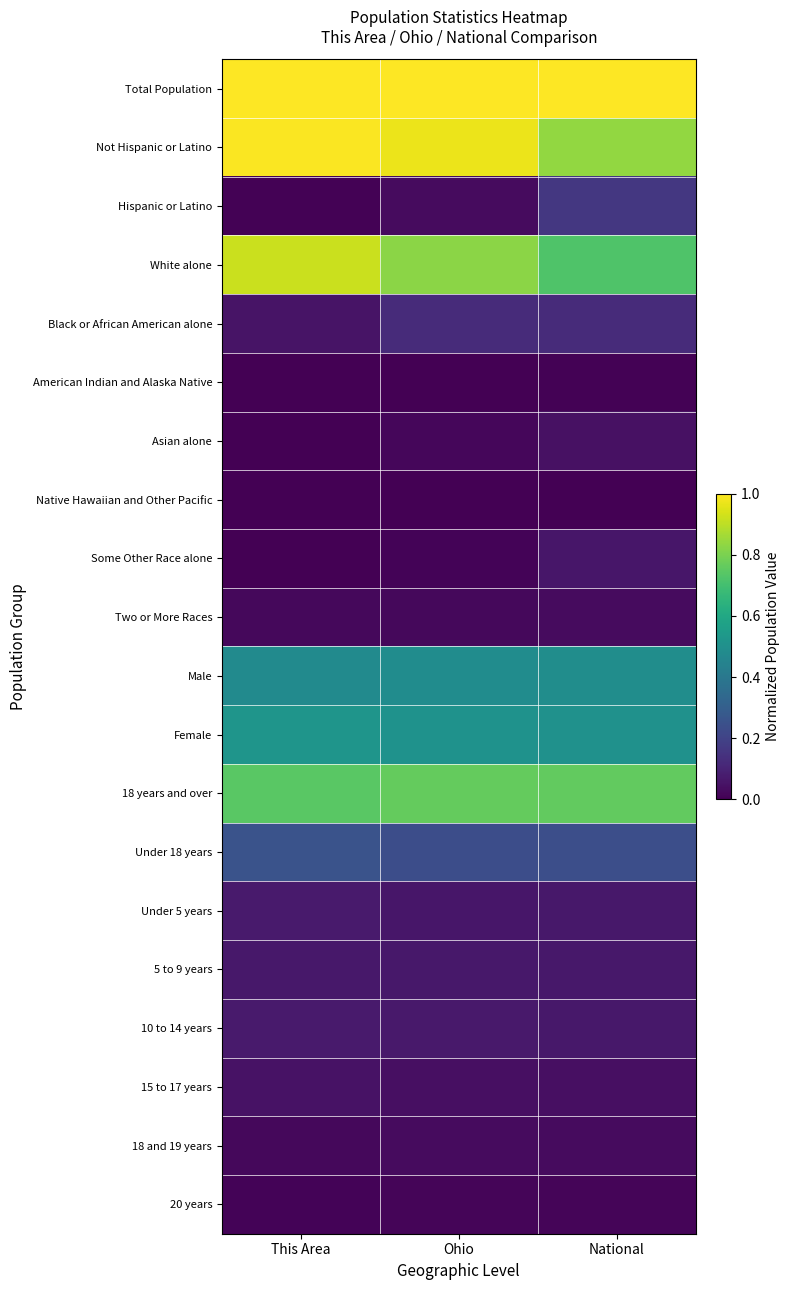

Rank the series by their maximum value, from lowest to highest.

Native Hawaiian and Other Pacific, American Indian and Alaska Native, 20 years, Two or More Races, 18 and 19 years, Asian alone, 15 to 17 years, Some Other Race alone, 5 to 9 years, Under 5 years, 10 to 14 years, Black or African American alone, Hispanic or Latino, Under 18 years, Male, Female, 18 years and over, White alone, Not Hispanic or Latino, Total Population